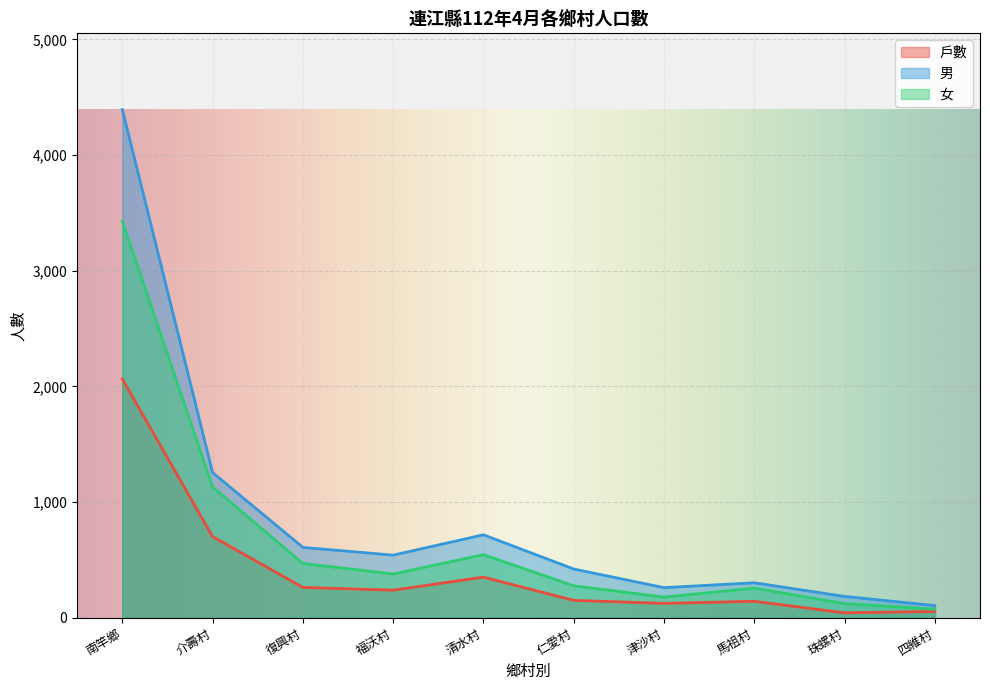

What is the difference between the maximum and minimum values in the 女 series?

3354